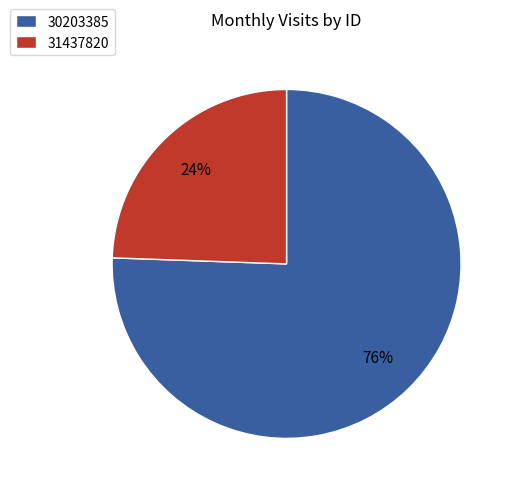

Do 30203385 and 31437820 together represent more than half of the pie?

Yes